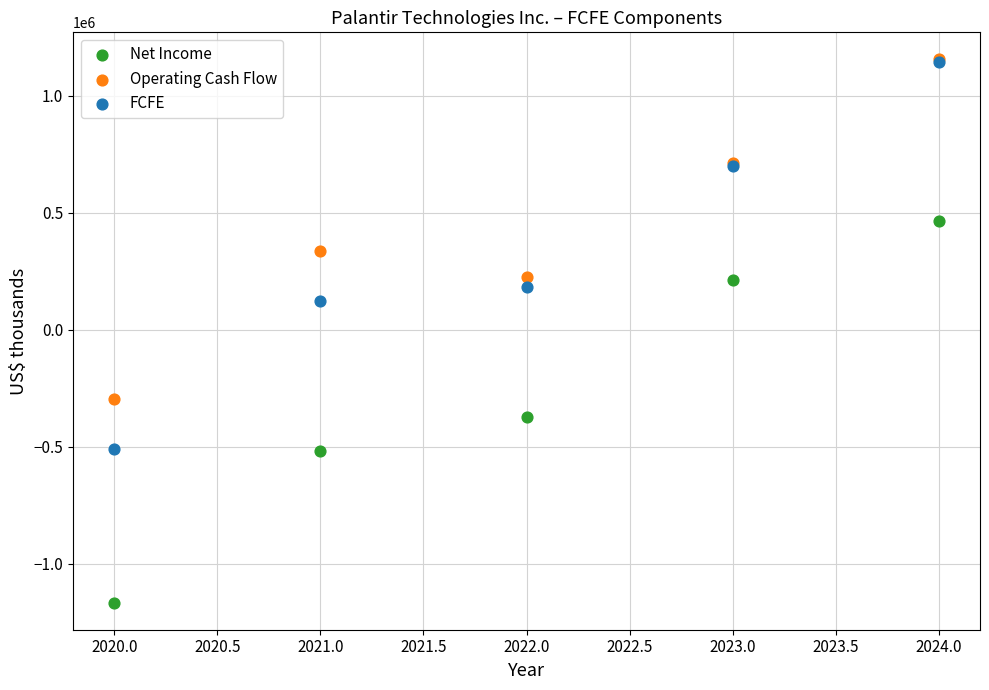

Across all series, what Y value is closest to -6263?

121224